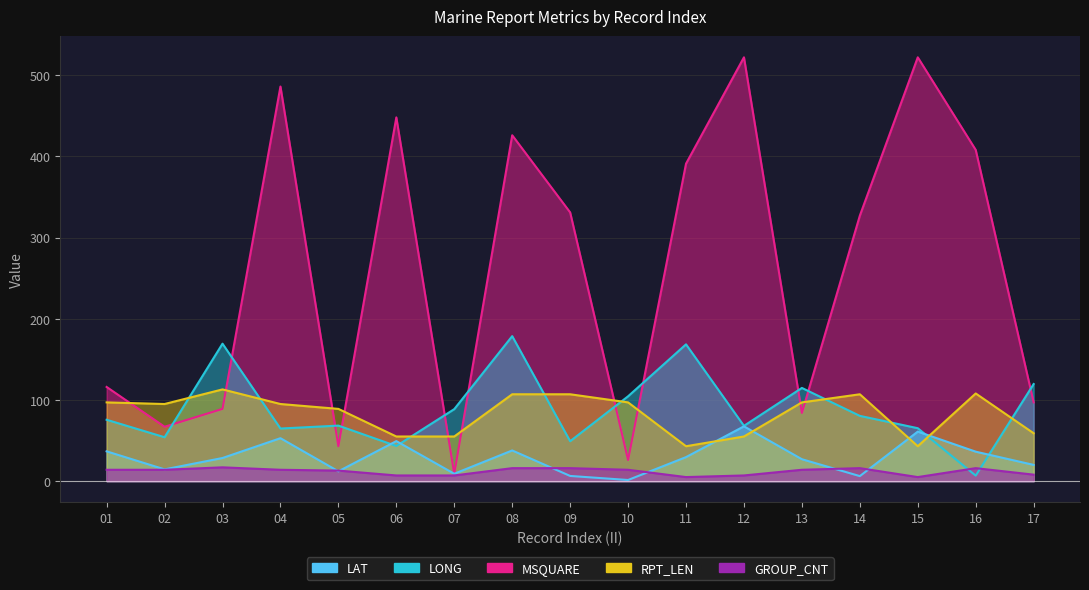

Which label corresponds to the largest value in the chart?

12